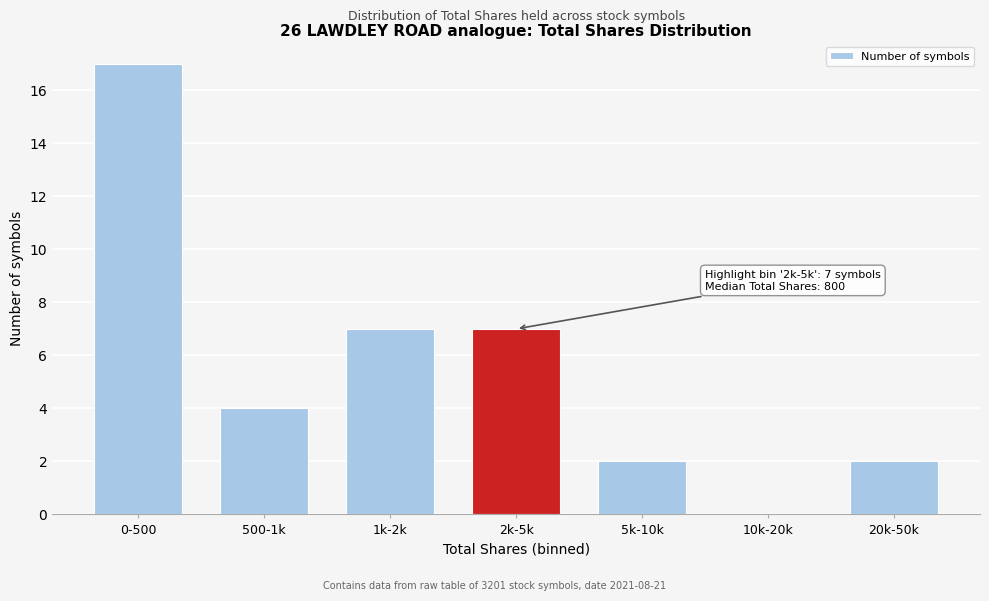

Reading left to right, what are all the values shown in this chart?

0-500=17	500-1k=4	1k-2k=7	2k-5k=7	5k-10k=2	10k-20k=0	20k-50k=2